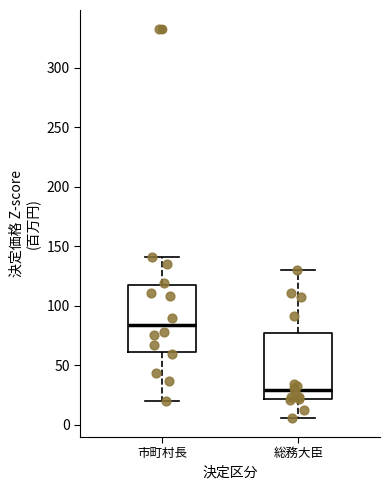

Where does the upper whisker of the box for 総務大臣 end on the y-axis? The values are not printed on the chart, so give them approximately, as read against the axis.

130